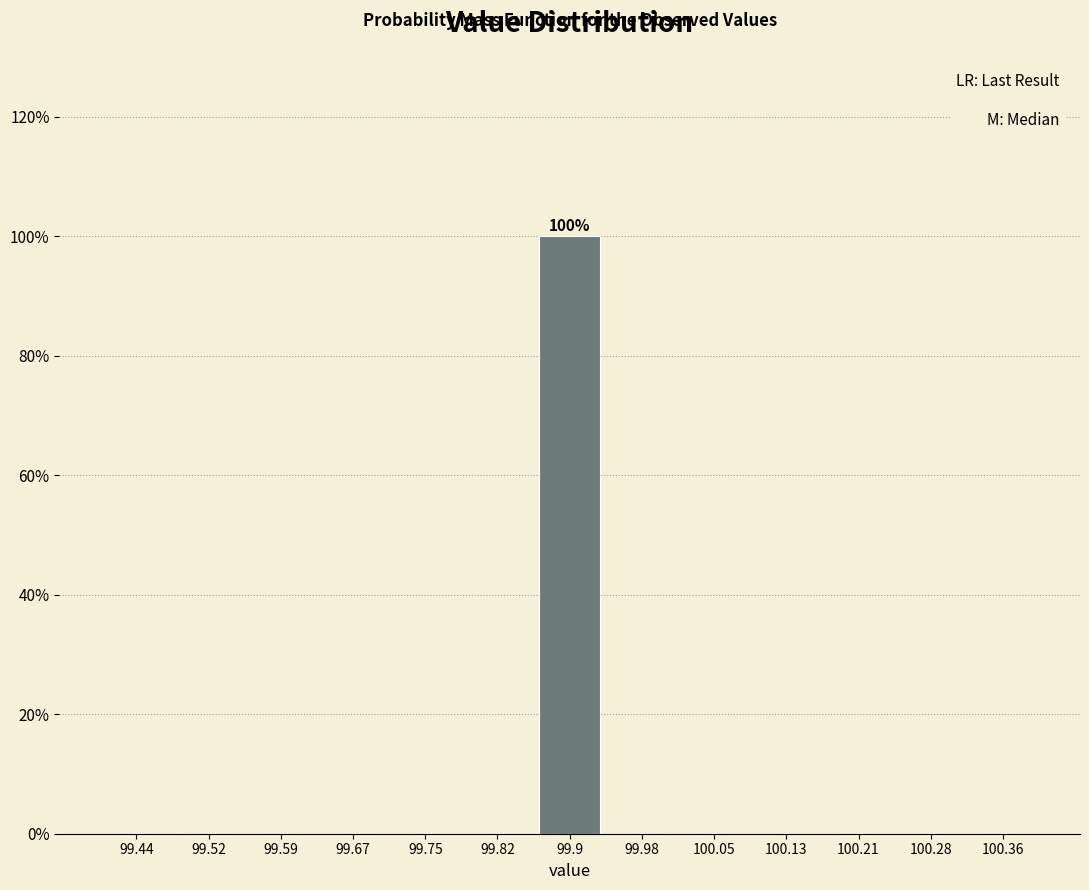

Over which range of the x-axis is the bar tallest?

99.86 to 99.94